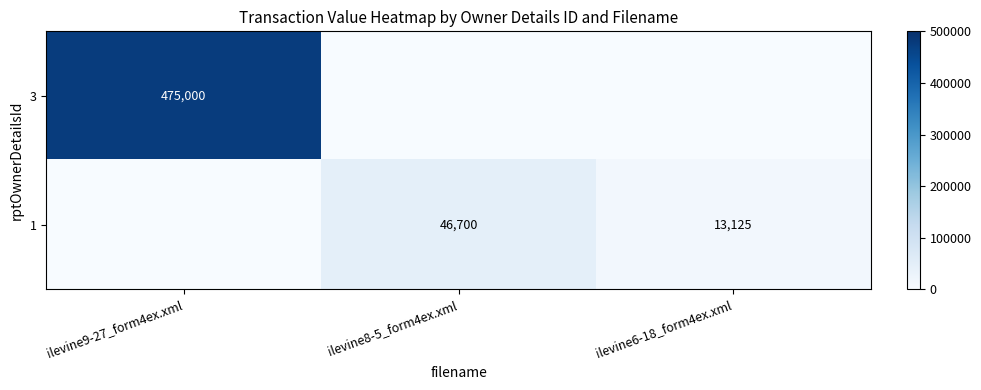

What is the sum of the 1 values at ilevine6-18_form4ex.xml and ilevine8-5_form4ex.xml?

59825